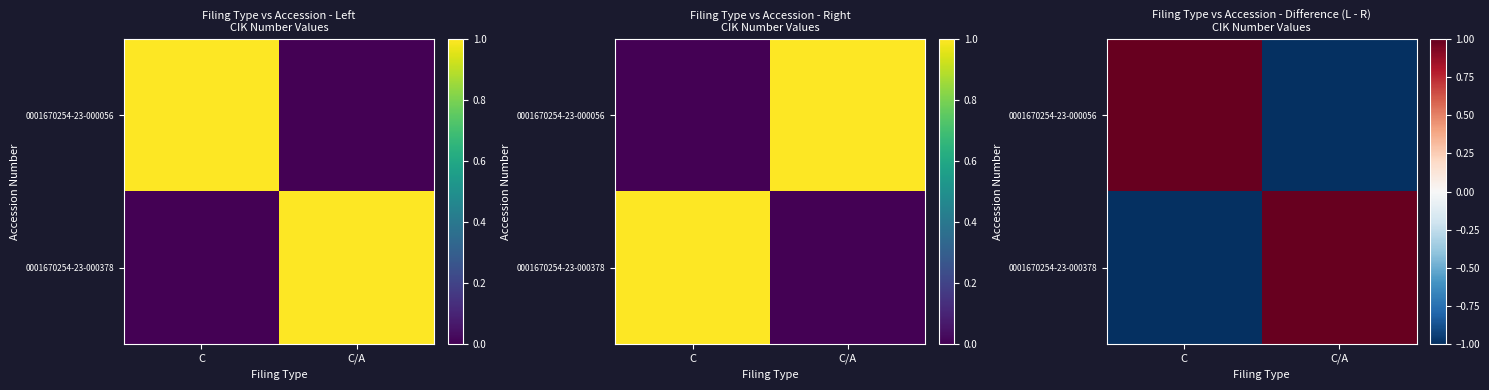

What is the spread (max minus min) of values at C?

2